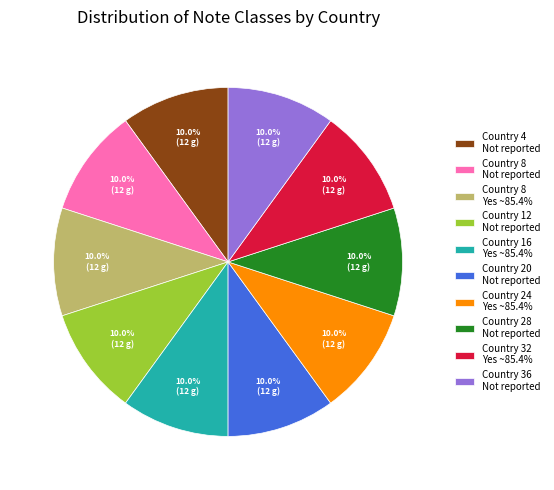

Is Country 36 Not reported the majority of the pie?

No